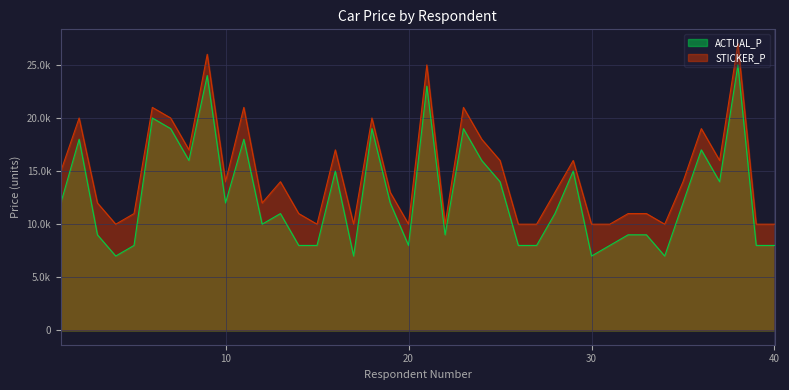

Reading left to right, what are all the values shown in this chart?

ACTUAL_P: 12000	18000	9000	7000	8000	20000	19000	16000	24000	12000	18000	10000	11000	8000	8000	15000	7000	19000	12000	8000	23000	9000	19000	16000	14000	8000	8000	11000	15000	7000	8000	9000	9000	7000	12000	17000	14000	25000	8000	8000
STICKER_P: 15000	20000	12000	10000	11000	21000	20000	17000	26000	14000	21000	12000	14000	11000	10000	17000	10000	20000	13000	10000	25000	10000	21000	18000	16000	10000	10000	13000	16000	10000	10000	11000	11000	10000	14000	19000	16000	27000	10000	10000